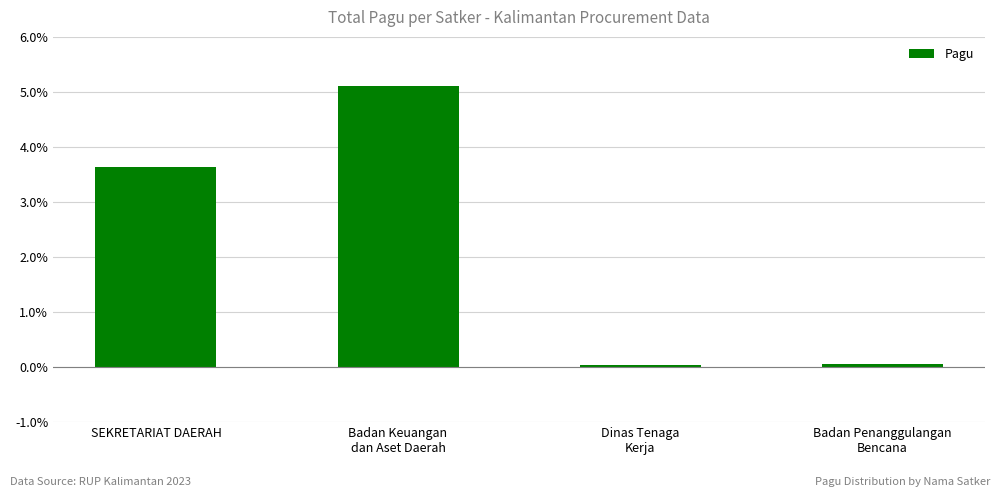

At which label does the data first exceed 3?

SEKRETARIAT DAERAH